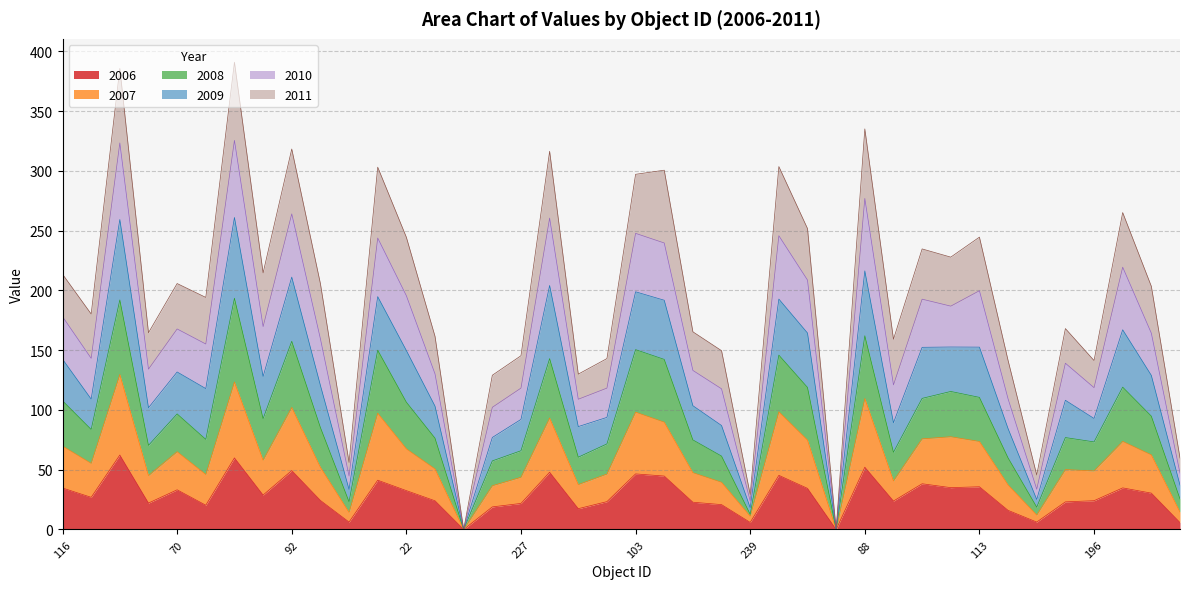

What is the maximum value for 2006?

62.3